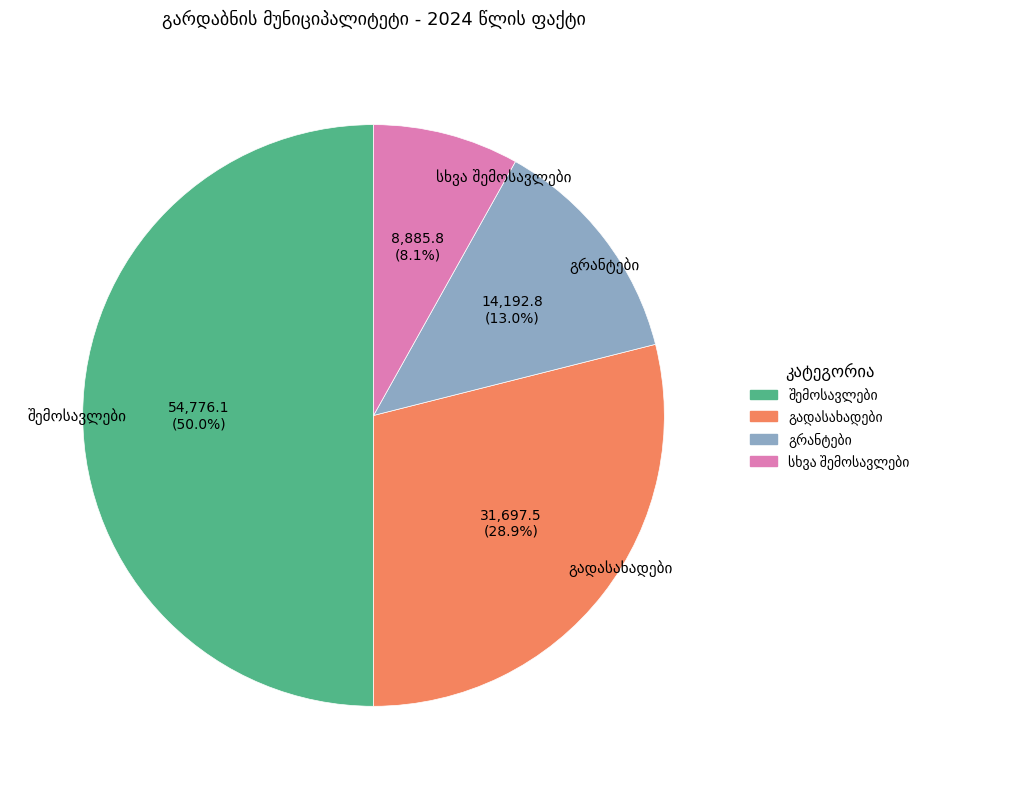

How many segments does this pie chart have?

4